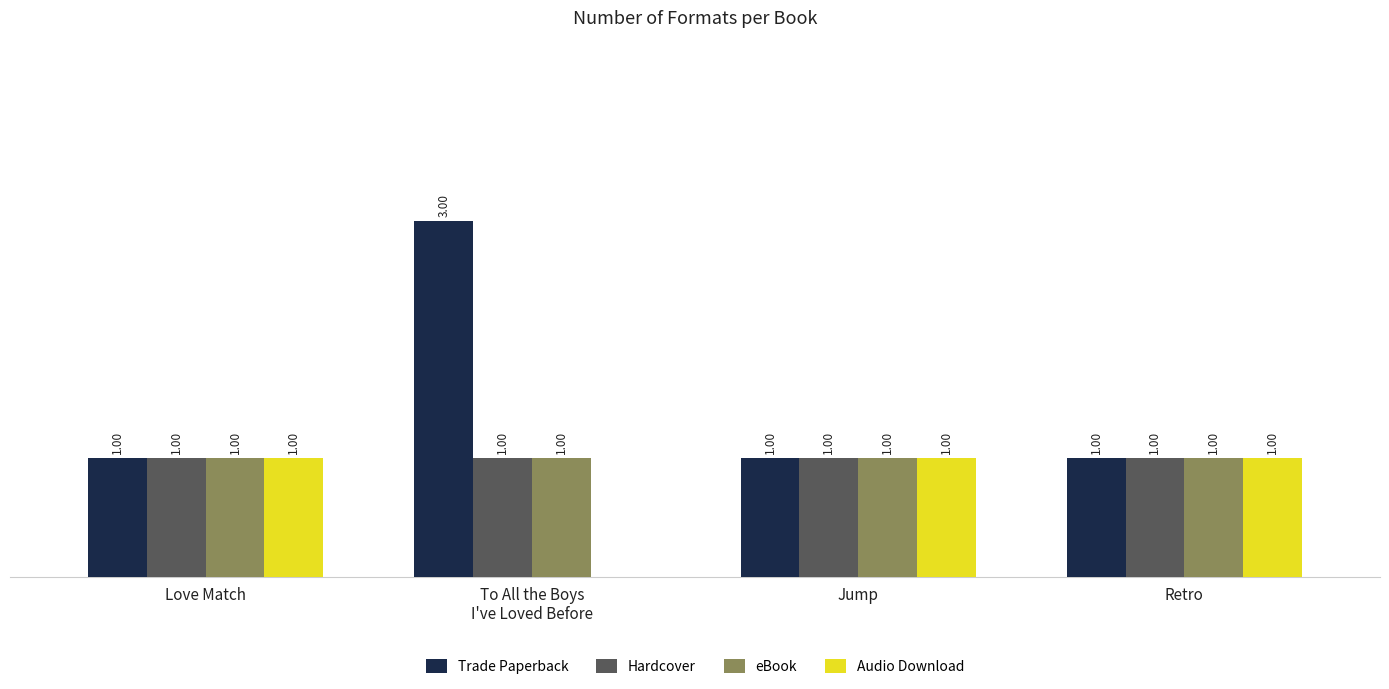

What are all the series names shown in the legend?

Trade Paperback, Hardcover, eBook, Audio Download